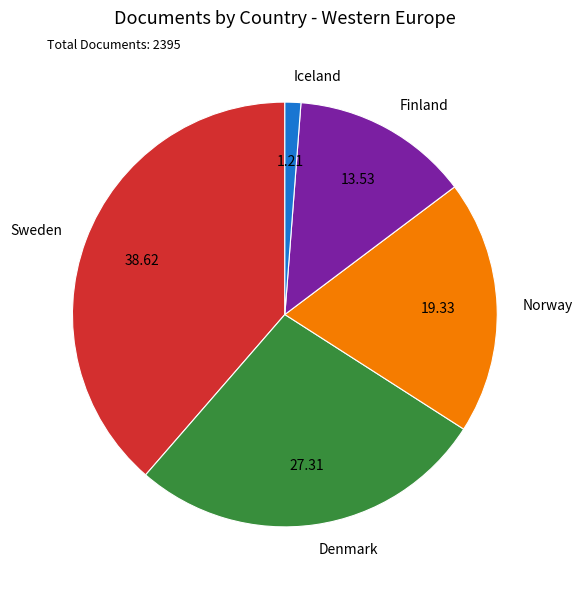

Does Sweden account for over 50% of the chart?

No